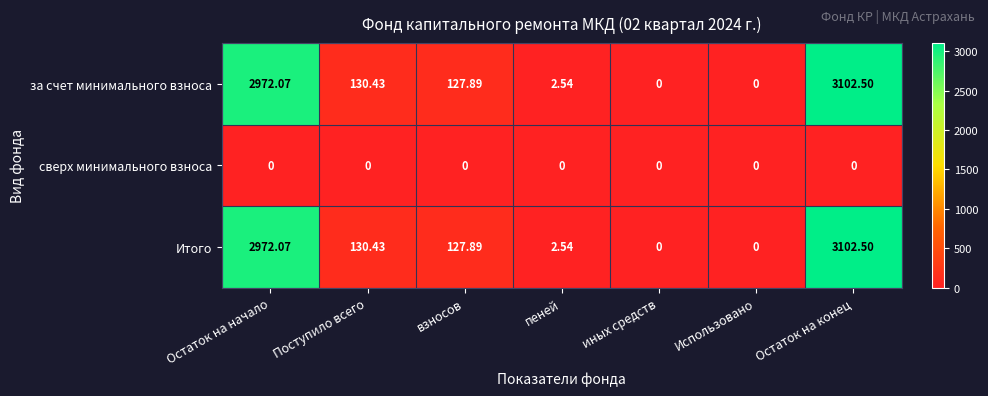

How many positive values does the Итого series have?

5